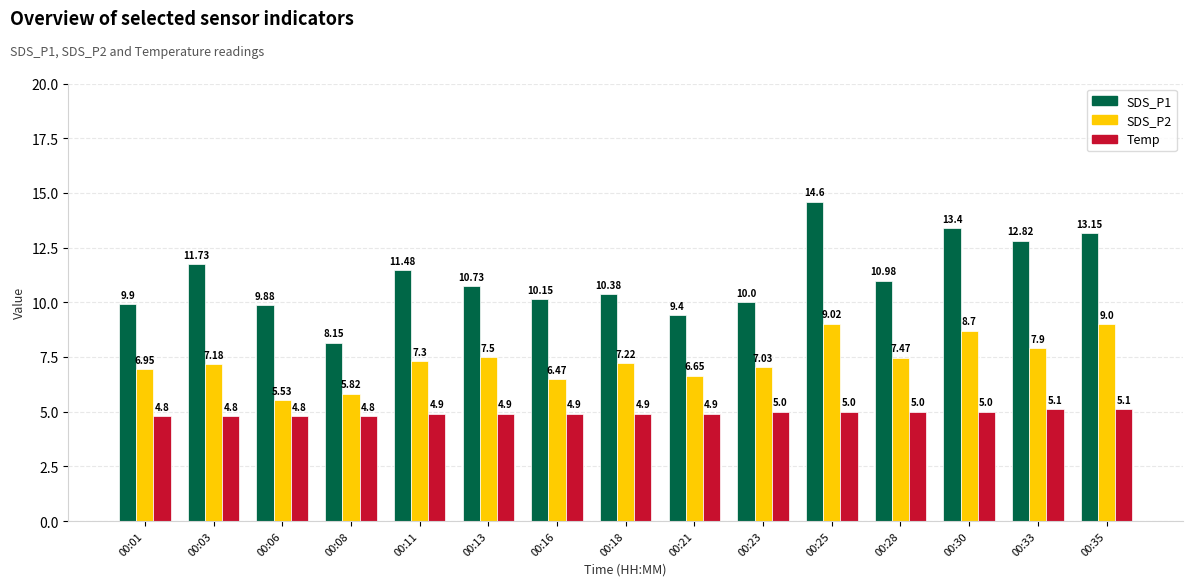

How many bars are there in total?

45